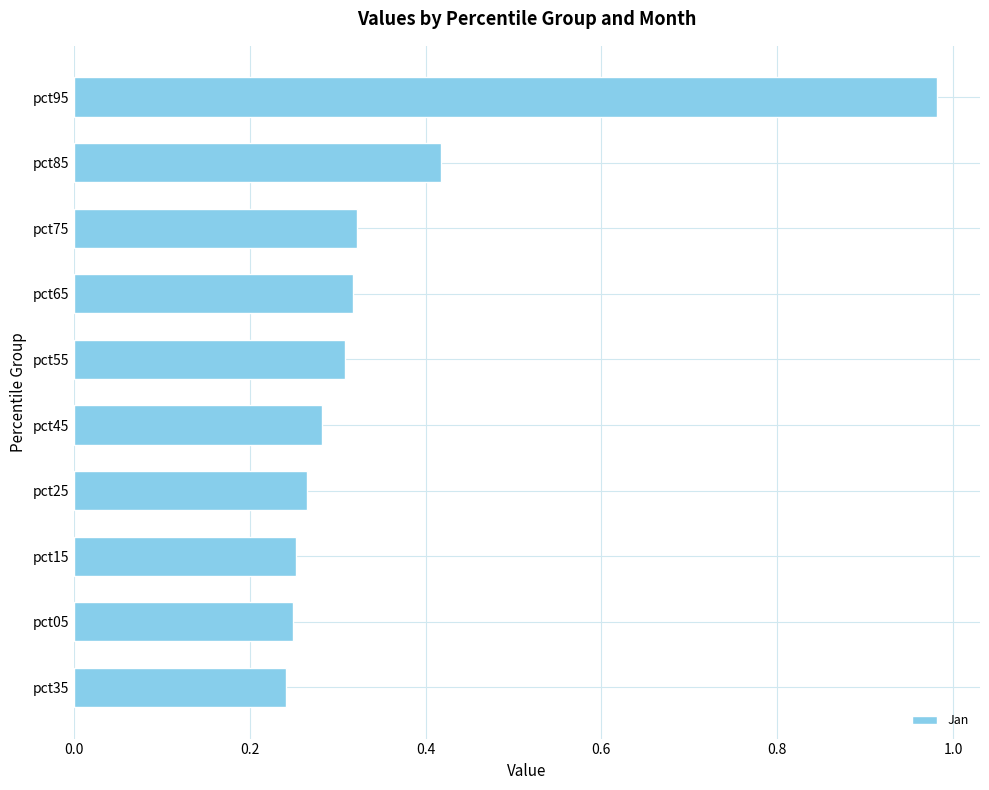

Where is the data nearest to the value 0?

pct35